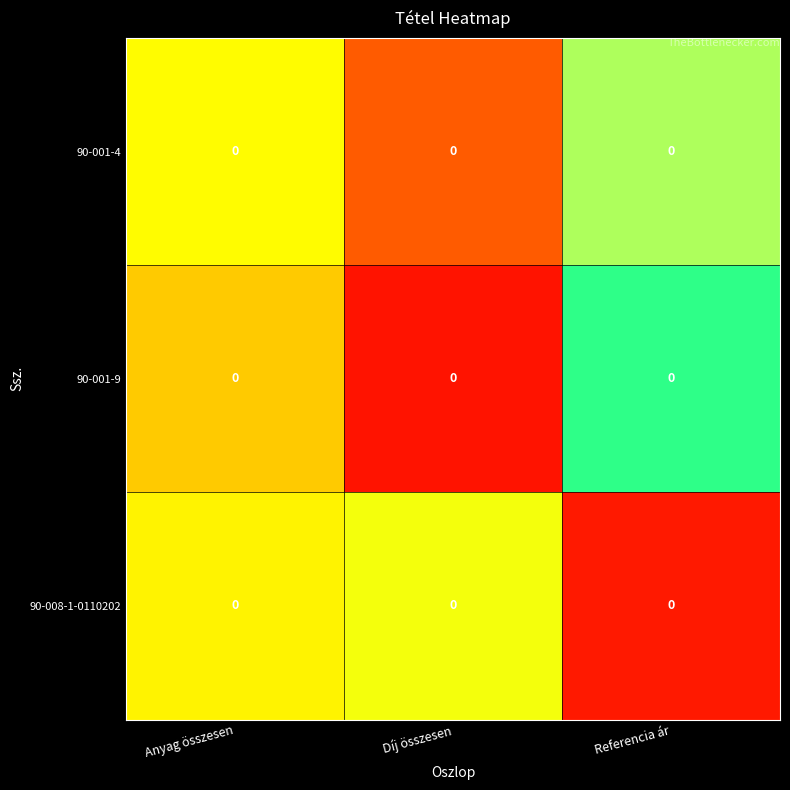

Is it true that 90-008-1-0110202 equals 0.2 at Díj összesen?

False